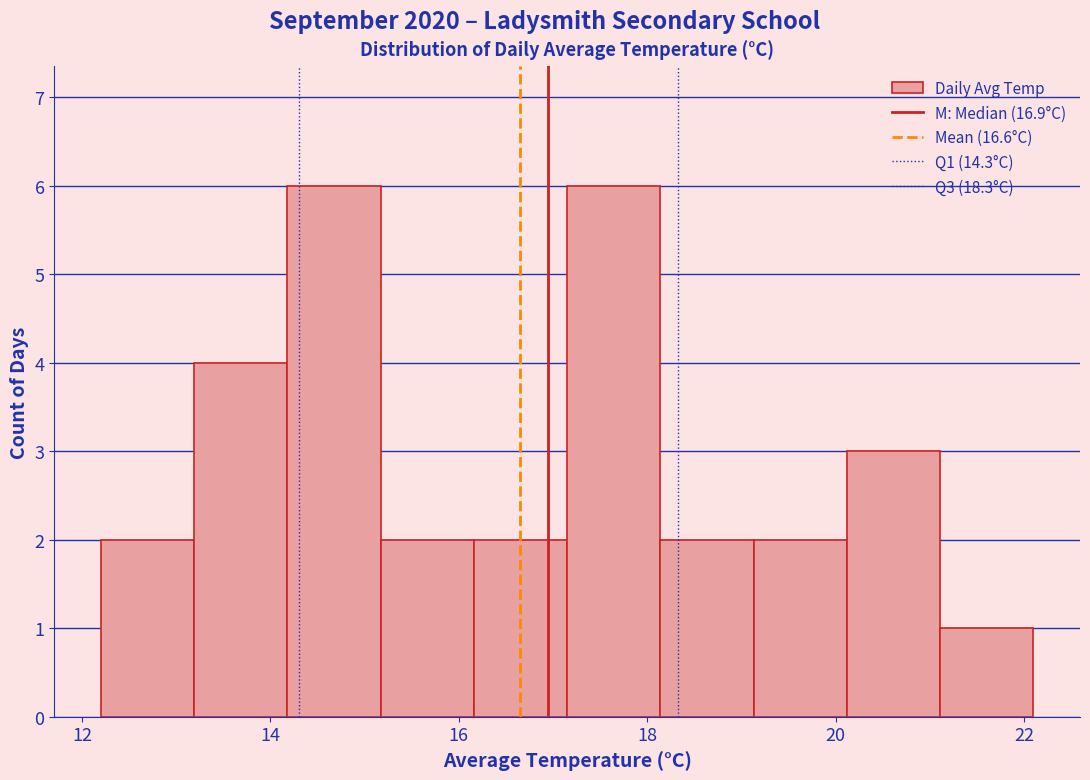

What is the height of the bar covering 15.2 to 16.2 on the x-axis? Neither the bar edges nor the heights are printed on the chart, so give them approximately, as read against the axes.

2